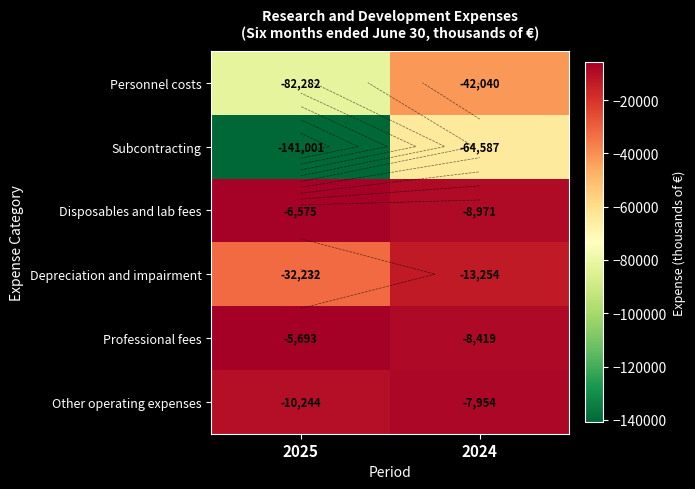

At which category is the sum across all series the highest?

2024